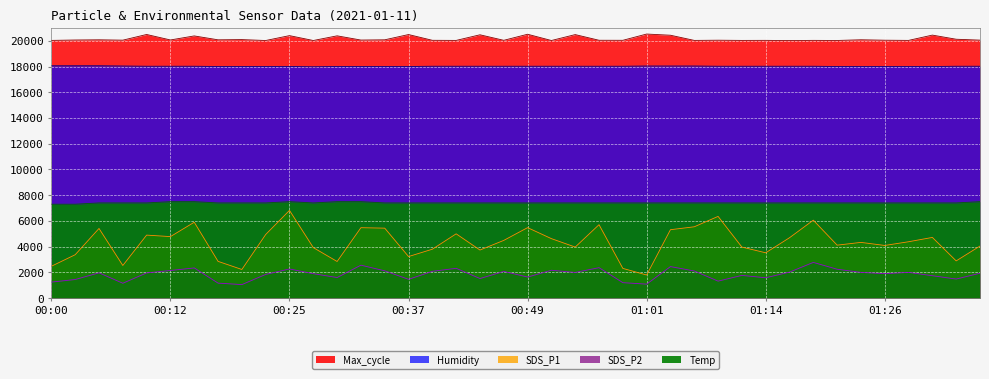

How many values in the Humidity series are below 18020?

14